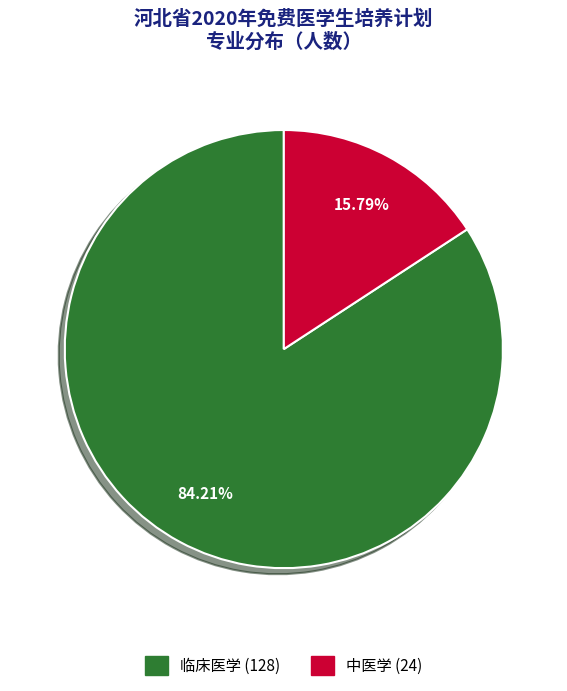

To the nearest percent, what percentage of the pie is 中医学?

16%